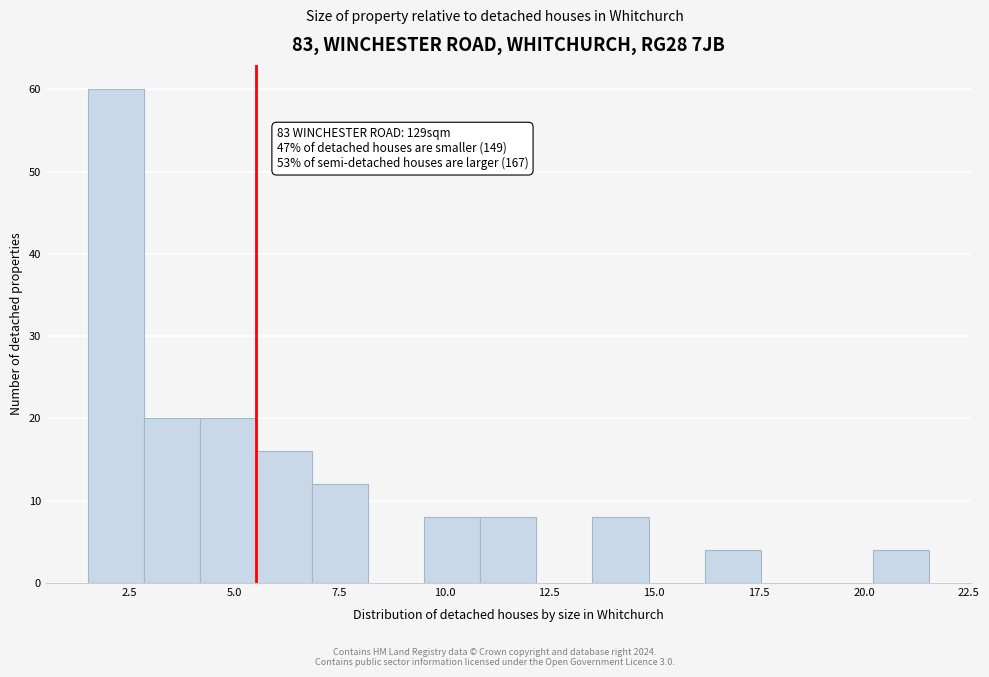

Read against the x-axis, roughly where is the centre of the tallest bar?

2.0